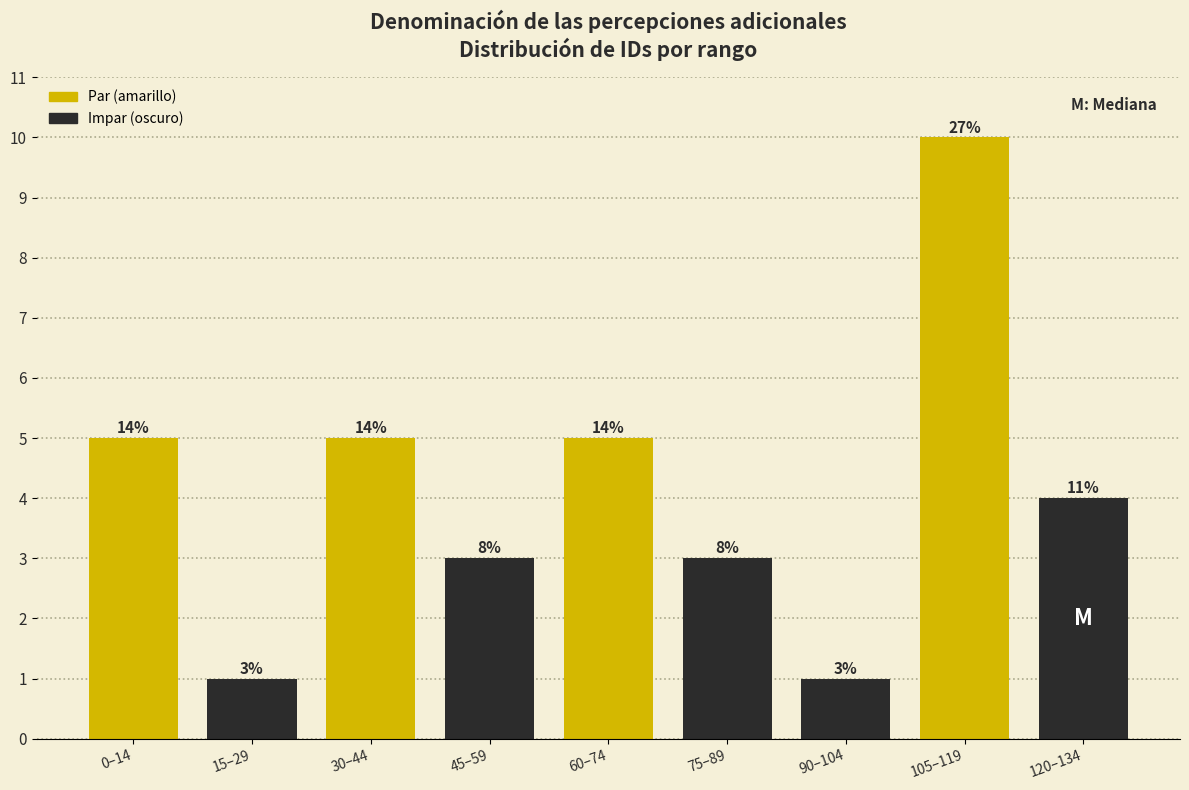

What is the sum of the values at 60–74 and 0–14?

10